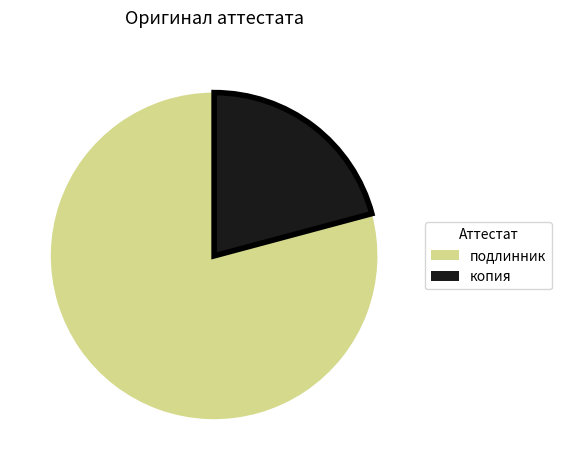

Rank the categories by value from lowest to highest.

копия, подлинник